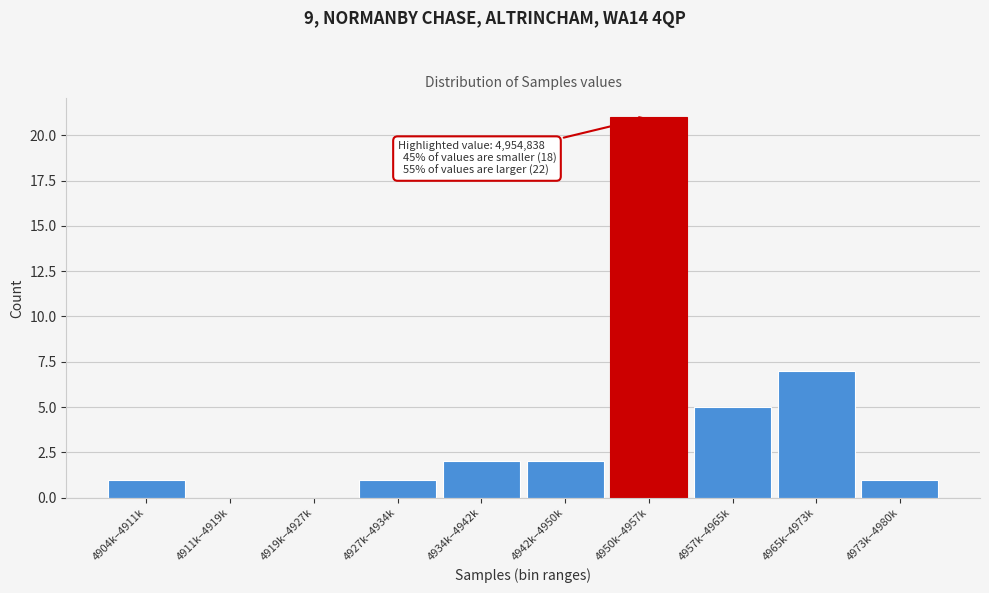

Reading left to right, extract all data points from this chart.

4904k–4911k=1	4911k–4919k=0	4919k–4927k=0	4927k–4934k=1	4934k–4942k=2	4942k–4950k=2	4950k–4957k=21	4957k–4965k=5	4965k–4973k=7	4973k–4980k=1